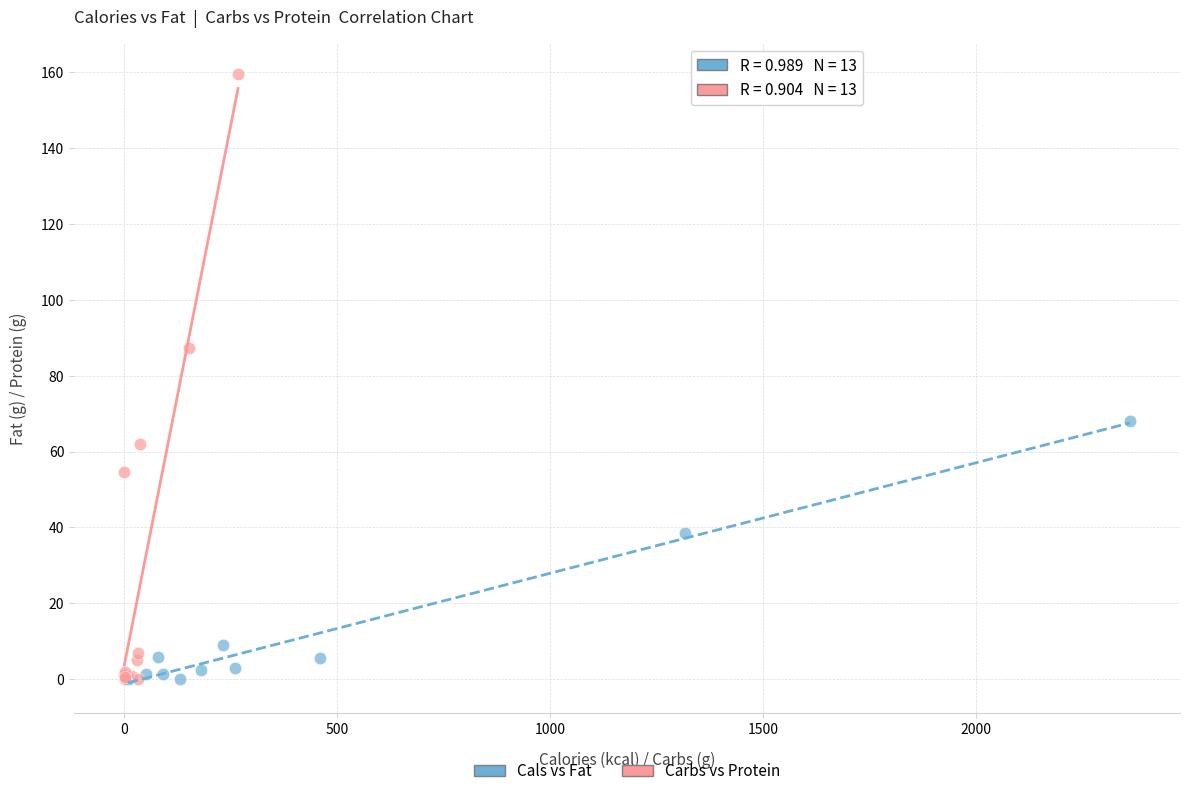

Which series has the largest Y range (max minus min)?

Carbs vs Protein